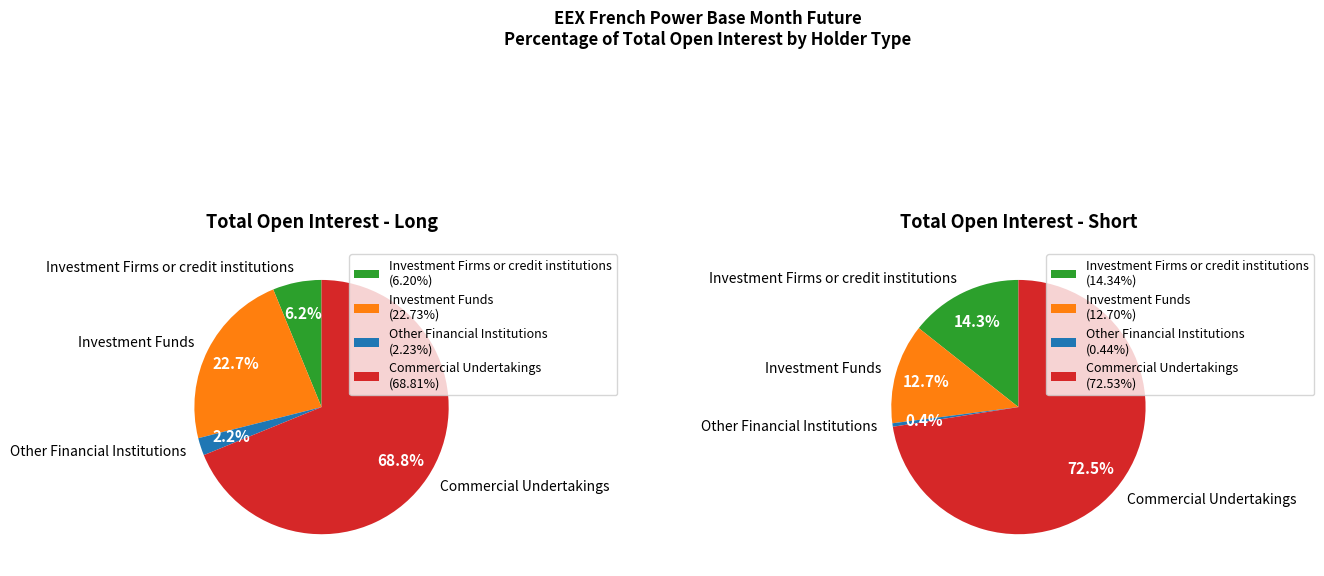

Between Short and Long, which is larger?

Short